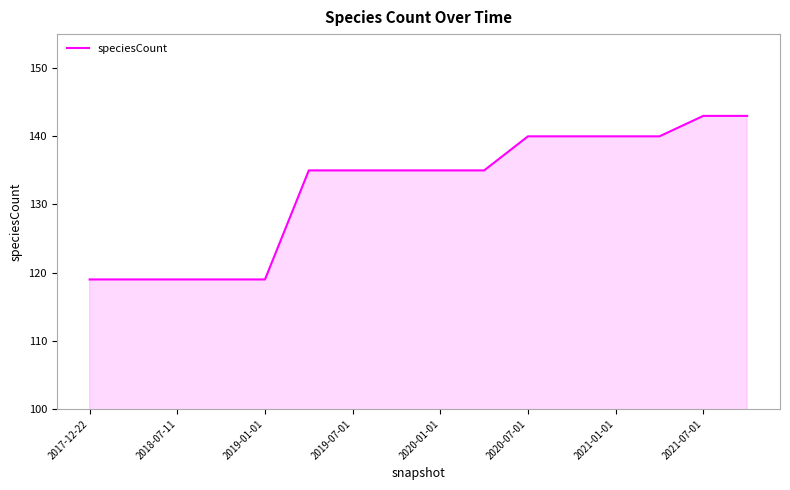

What is the maximum value shown in the chart?

143